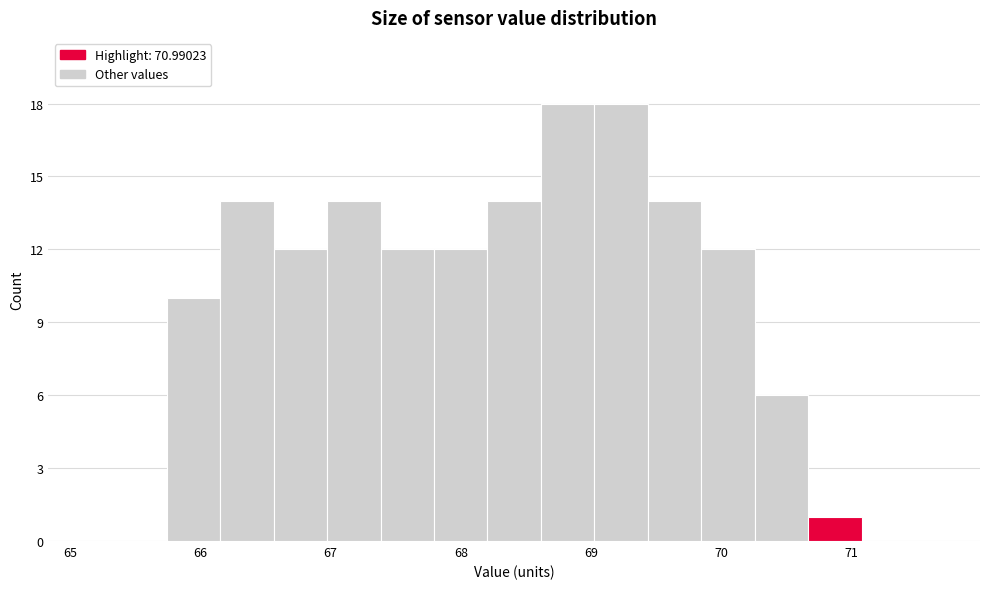

How tall is the bar that spans 70.3 to 70.7 on the x-axis? Neither the bar edges nor the heights are printed on the chart, so give them approximately, as read against the axes.

6